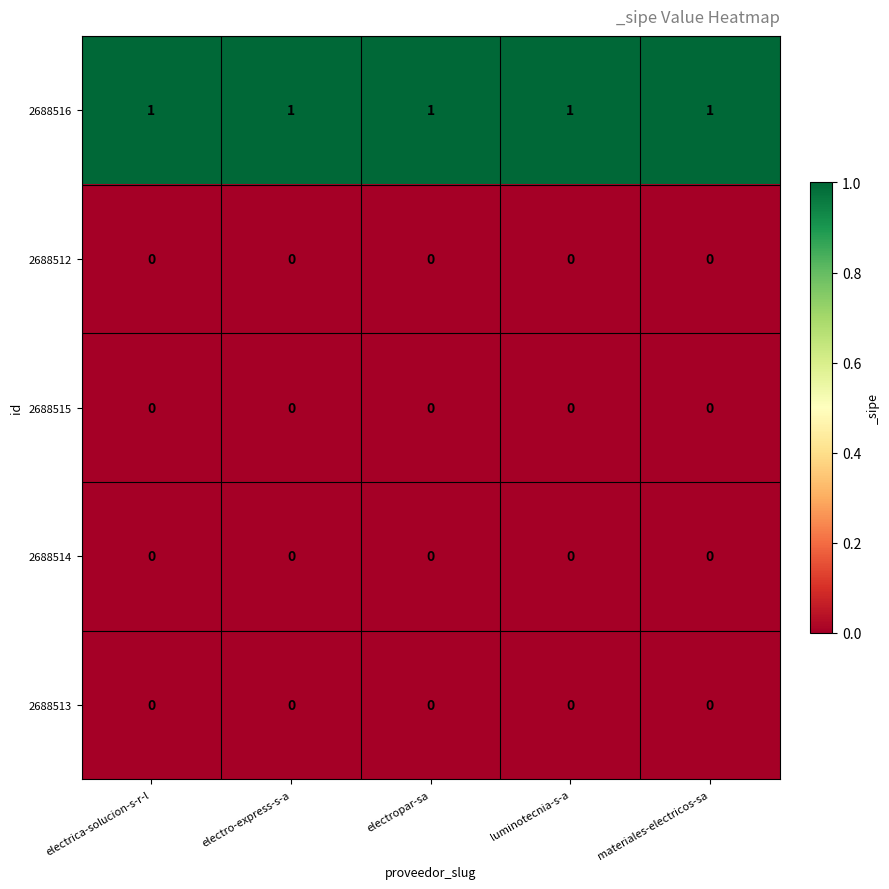

Which series has the largest total across all categories?

2688516